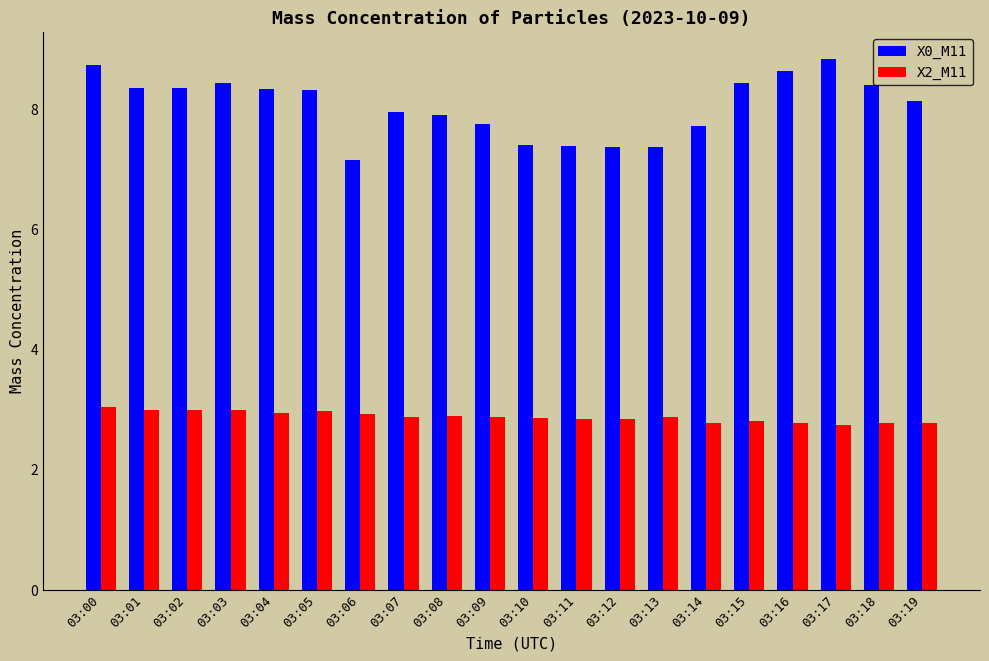

The X0_M11 series shows 15.4 at 03:00. True or false?

False